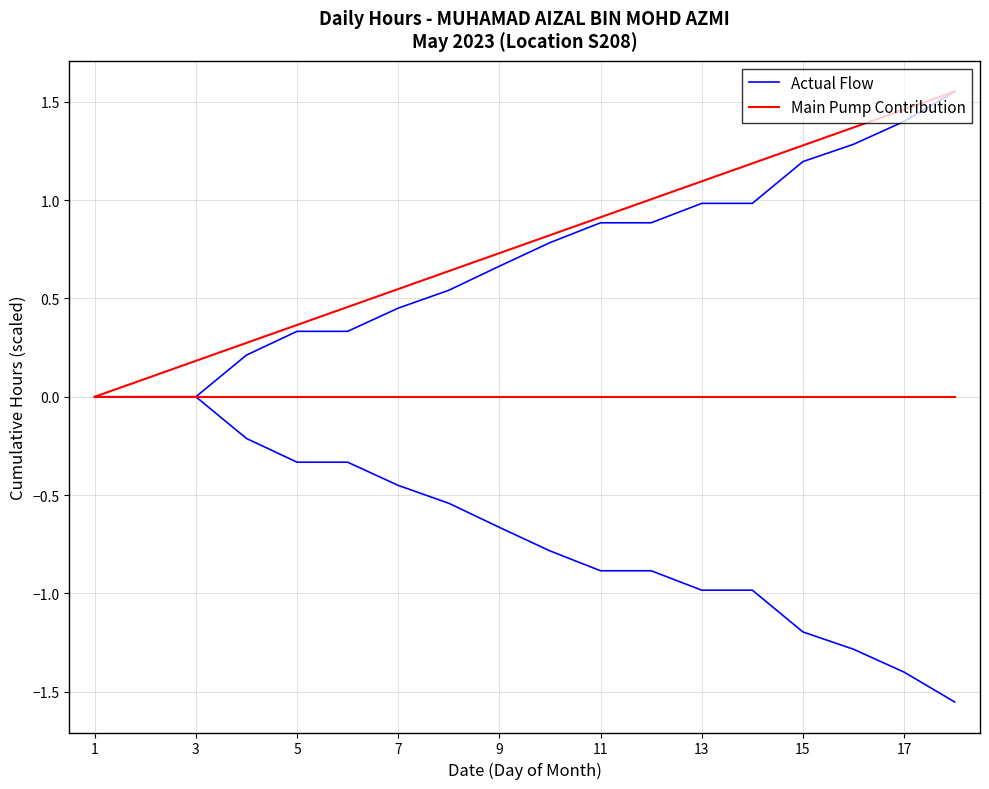

What is the difference between the maximum and minimum values in the Actual Flow series?

1.6